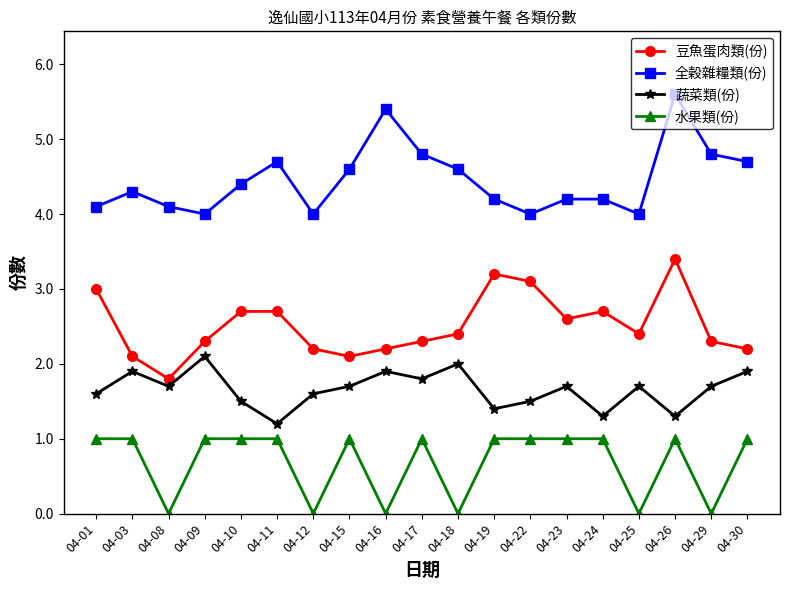

Count the 蔬菜類(份) values in the range 1 to 2.

18